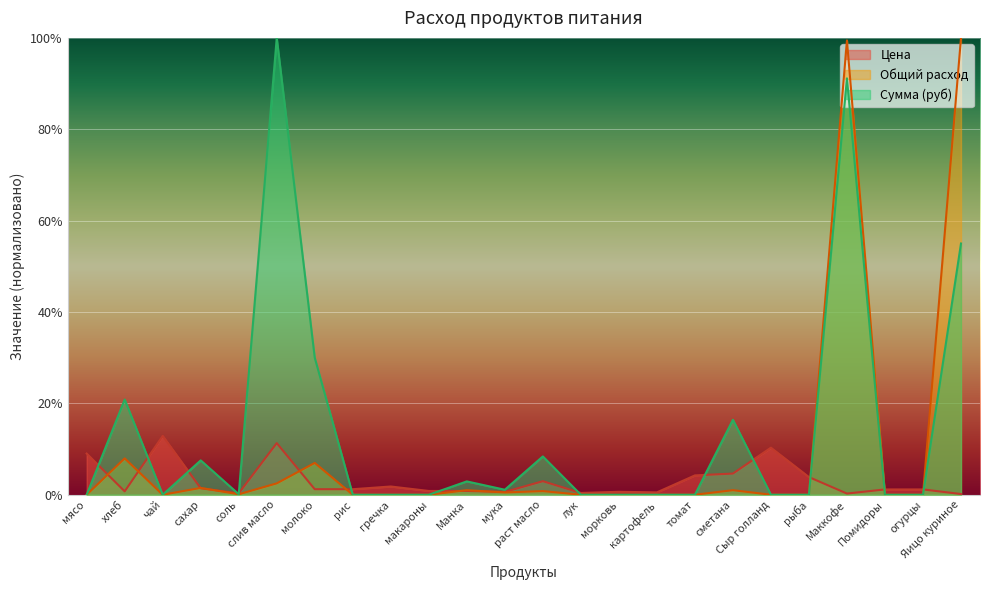

List the series in order of their overall mean, highest first.

Сумма (руб), Общий расход, Цена